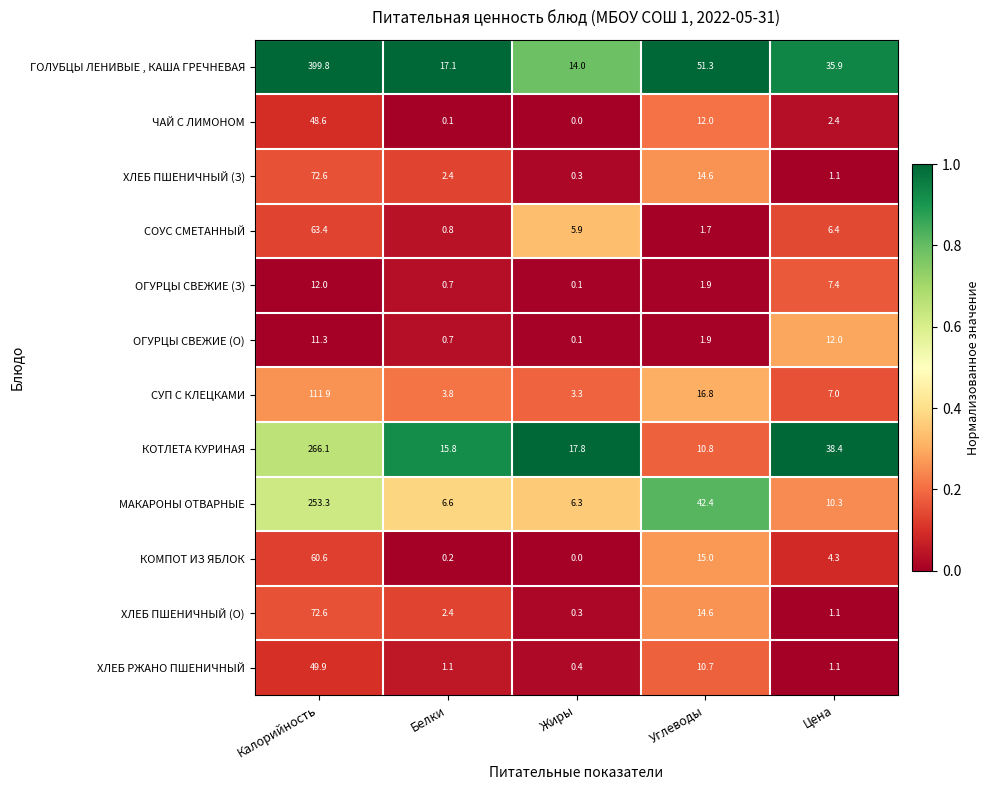

List the labels in order of ХЛЕБ ПШЕНИЧНЫЙ (О) value, largest first.

Калорийность, Углеводы, Белки, Цена, Жиры